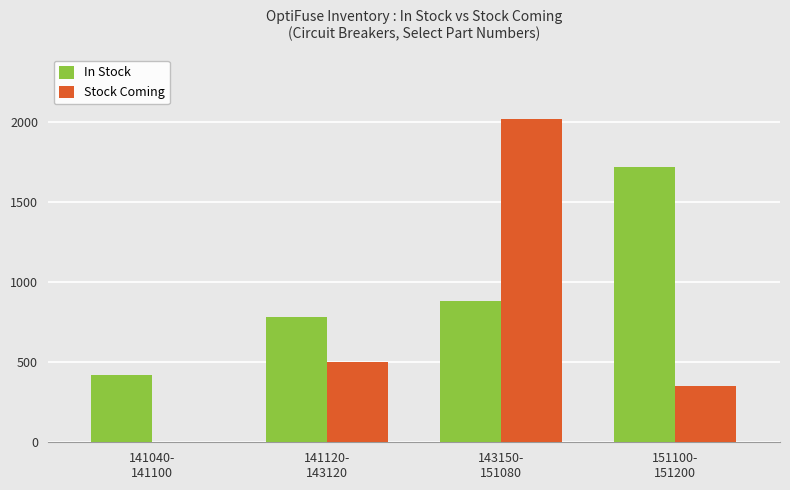

Are the bars grouped side by side (vs. stacked)?

Yes